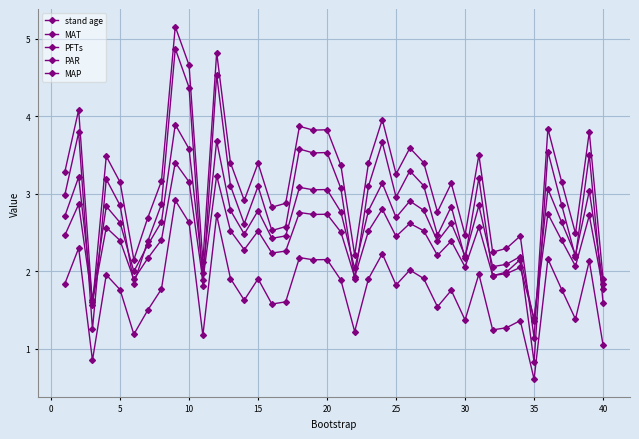

True or false: PFTs and stand age cross at least once.

False